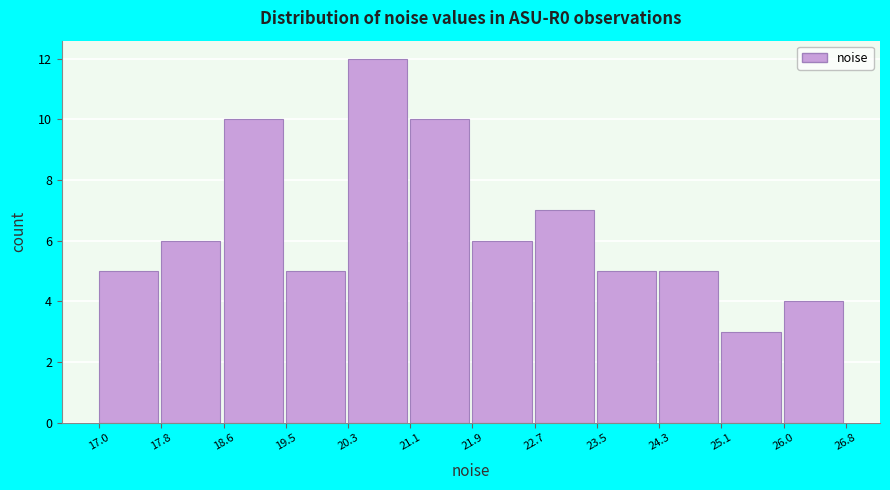

Reading left to right, list every bar in this chart as the range it spans on the x-axis followed by its height. The values are not printed on the chart, so give them approximately, as read against the axis.

17.0 to 17.8: 5
17.8 to 18.6: 6
18.6 to 19.5: 10
19.5 to 20.3: 5
20.3 to 21.1: 12
21.1 to 21.9: 10
21.9 to 22.7: 6
22.7 to 23.5: 7
23.5 to 24.3: 5
24.3 to 25.1: 5
25.1 to 26.0: 3
26.0 to 26.8: 4